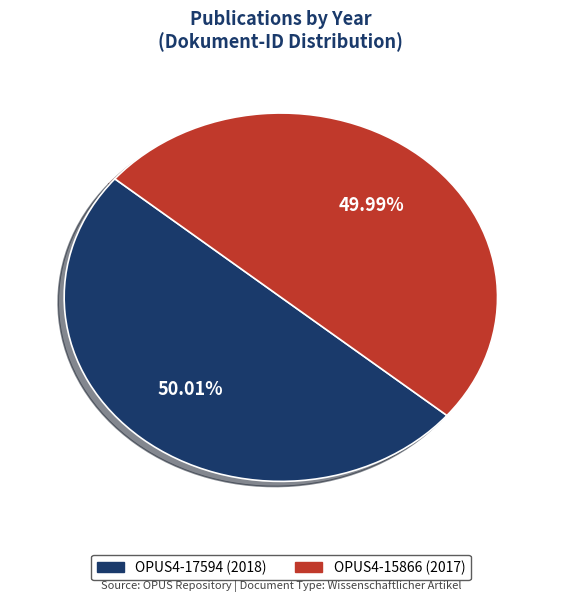

Does any single category account for the majority?

Yes